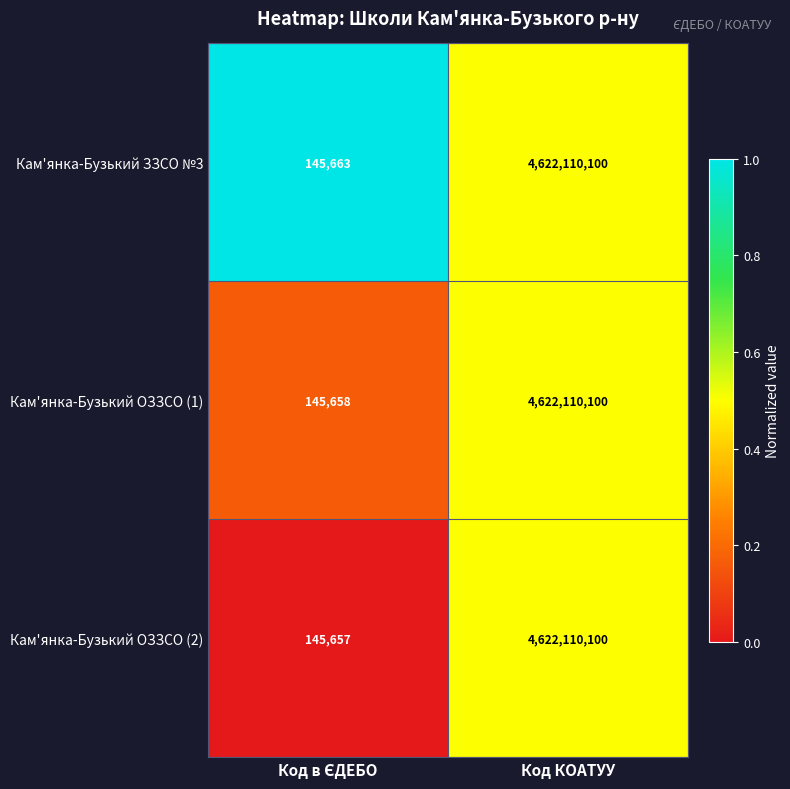

Is it true that Кам'янка-Бузький ОЗЗСО (1) equals 7199749291 at Код КОАТУУ?

False